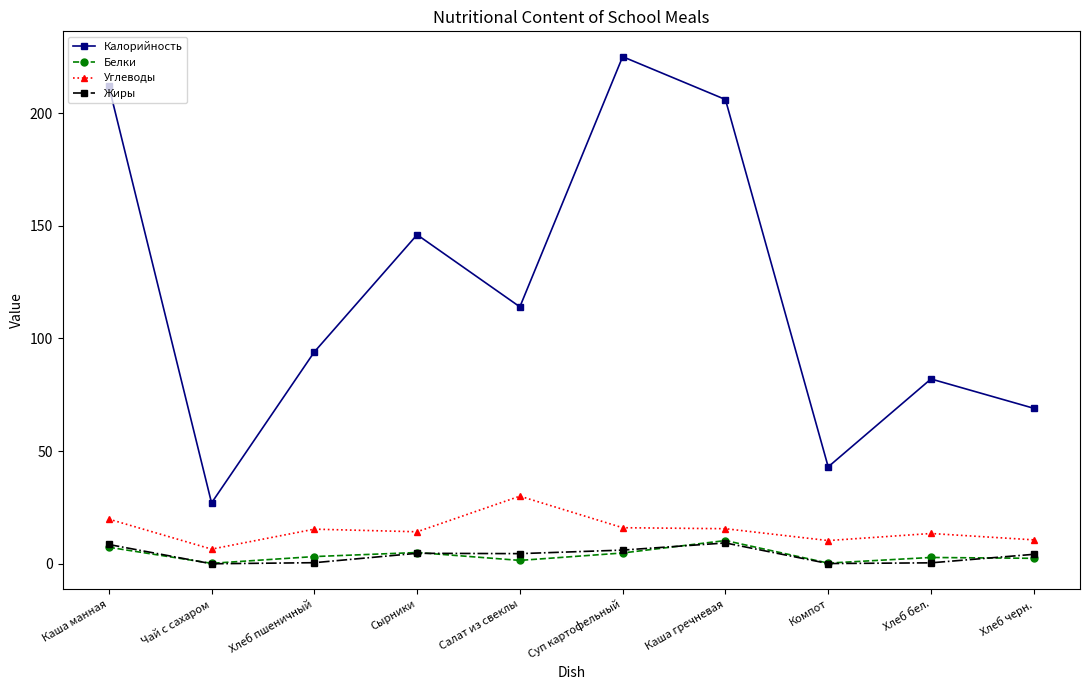

Where is the first local maximum for Калорийность?

Сырники